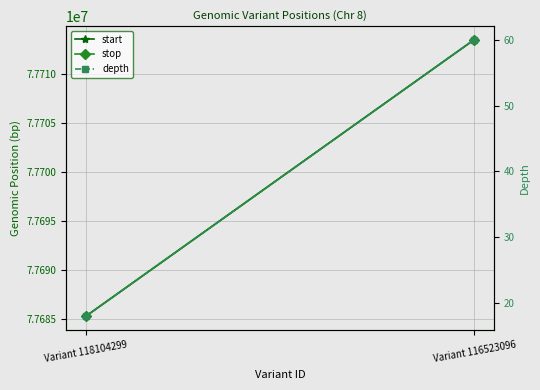

What is the sum of the start values at Variant 116523096 and Variant 118104299?

155398727